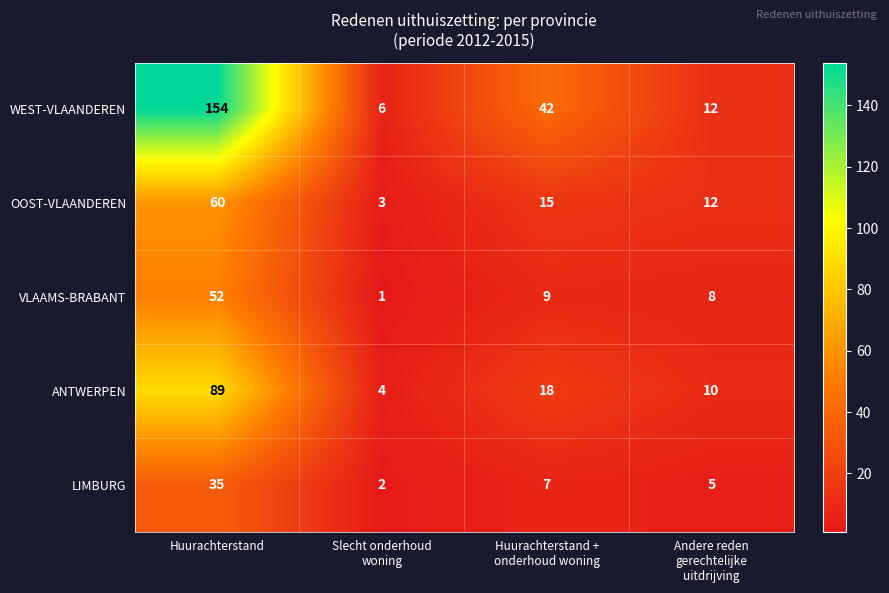

What is the total value across all series at Slecht onderhoud
woning?

16